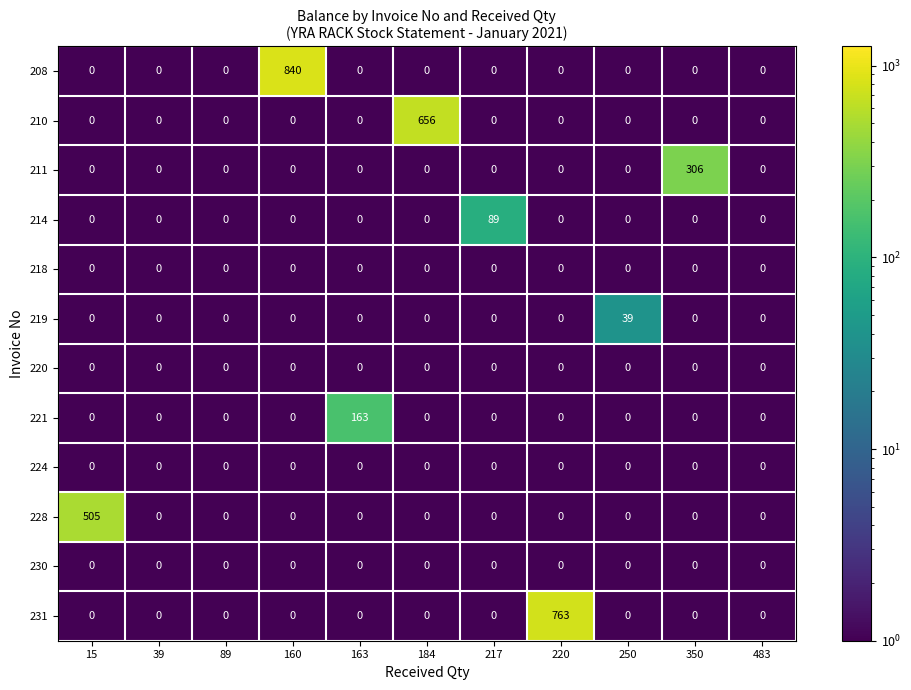

Is it true that 221 equals -69 at 350?

False